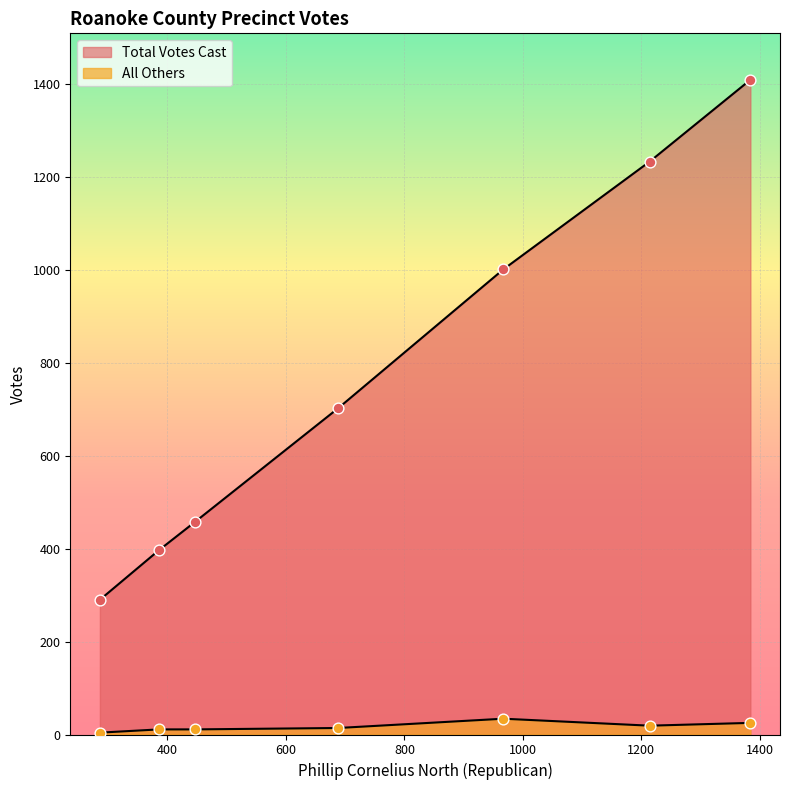

Which series contains the lowest Y value?

All Others